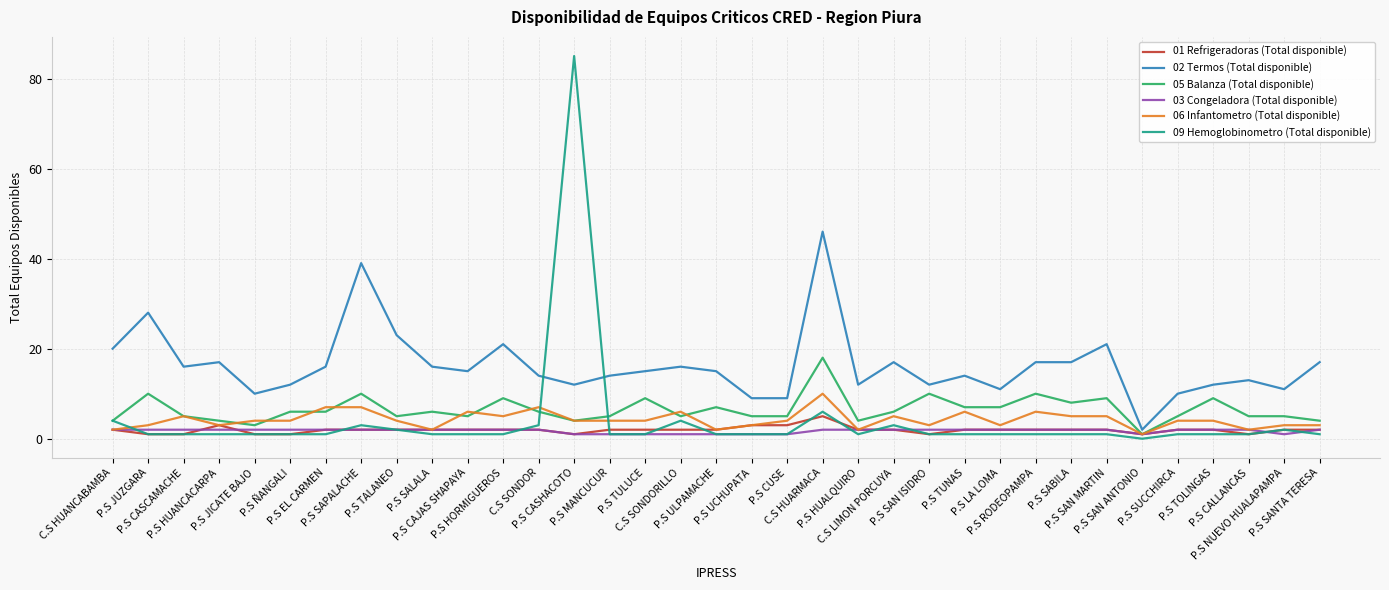

What is the lowest value of the 01 Refrigeradoras (Total disponible) series?

1